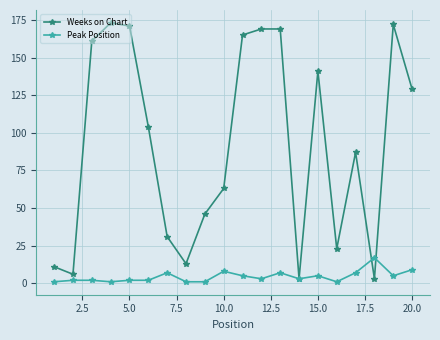

What are all the series names shown in the legend?

Weeks on Chart, Peak Position